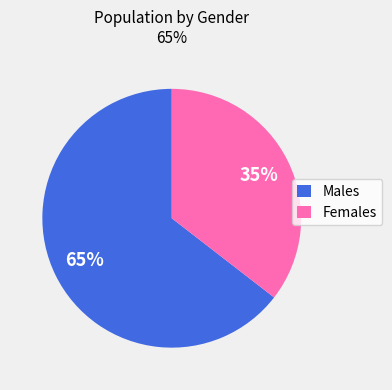

How many segments does this pie chart have?

2